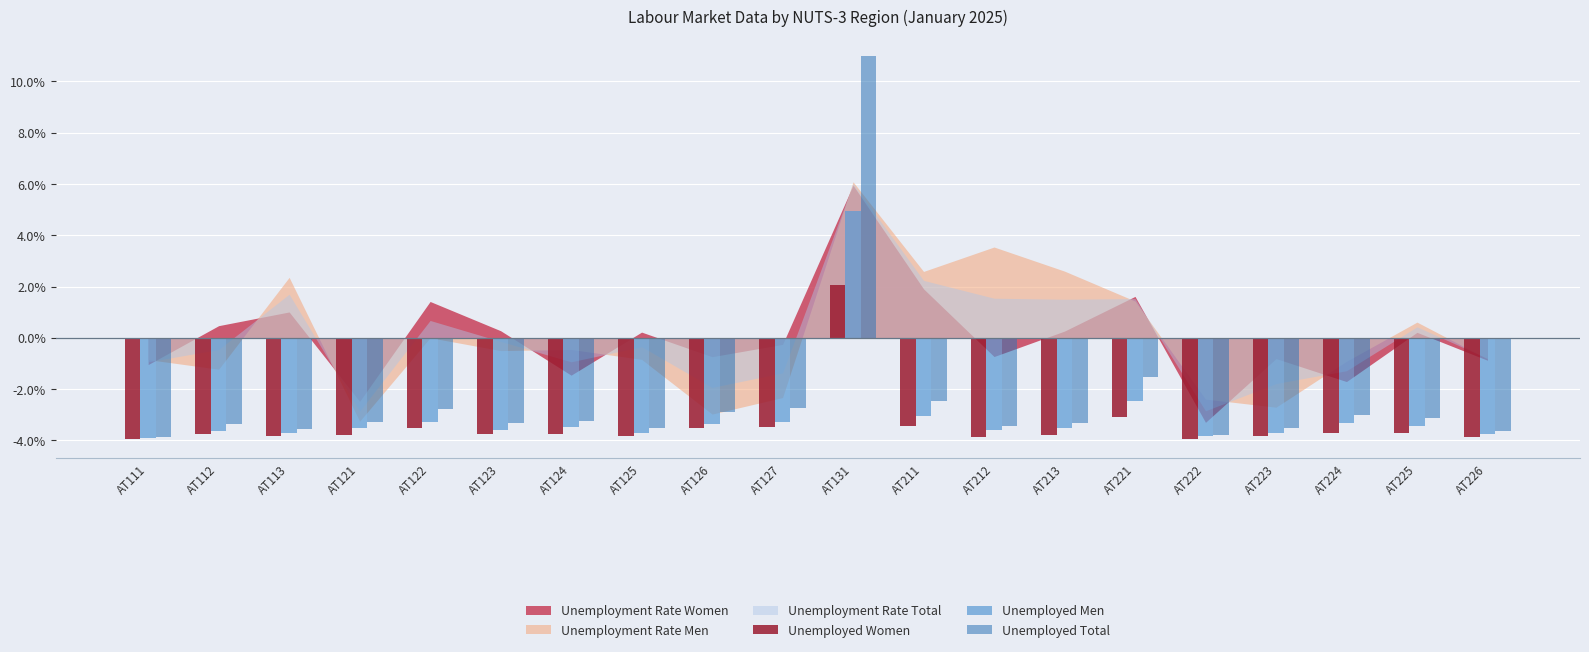

Reading left to right, transcribe all the data shown in this chart.

Unemployed Women: -0.0	-0.0	-0.0	-0.0	-0.0	-0.0	-0.0	-0.0	-0.0	-0.0	0.0	-0.0	-0.0	-0.0	-0.0	-0.0	-0.0	-0.0	-0.0	-0.0
Unemployed Men: -0.0	-0.0	-0.0	-0.0	-0.0	-0.0	-0.0	-0.0	-0.0	-0.0	0.0	-0.0	-0.0	-0.0	-0.0	-0.0	-0.0	-0.0	-0.0	-0.0
Unemployed Total: -0.0	-0.0	-0.0	-0.0	-0.0	-0.0	-0.0	-0.0	-0.0	-0.0	0.1	-0.0	-0.0	-0.0	-0.0	-0.0	-0.0	-0.0	-0.0	-0.0